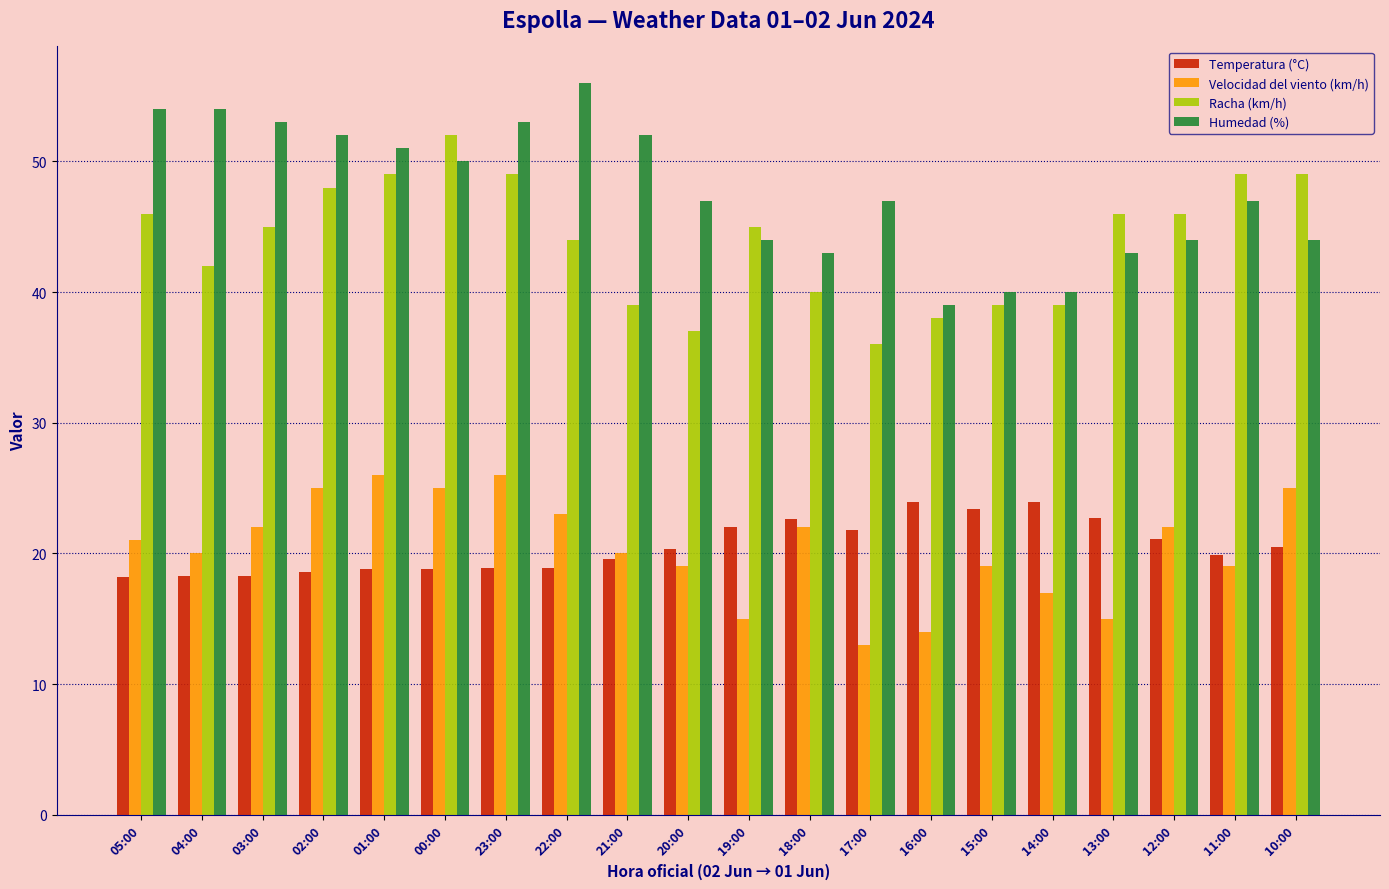

Which series has the largest range (max minus min)?

Humedad (%)